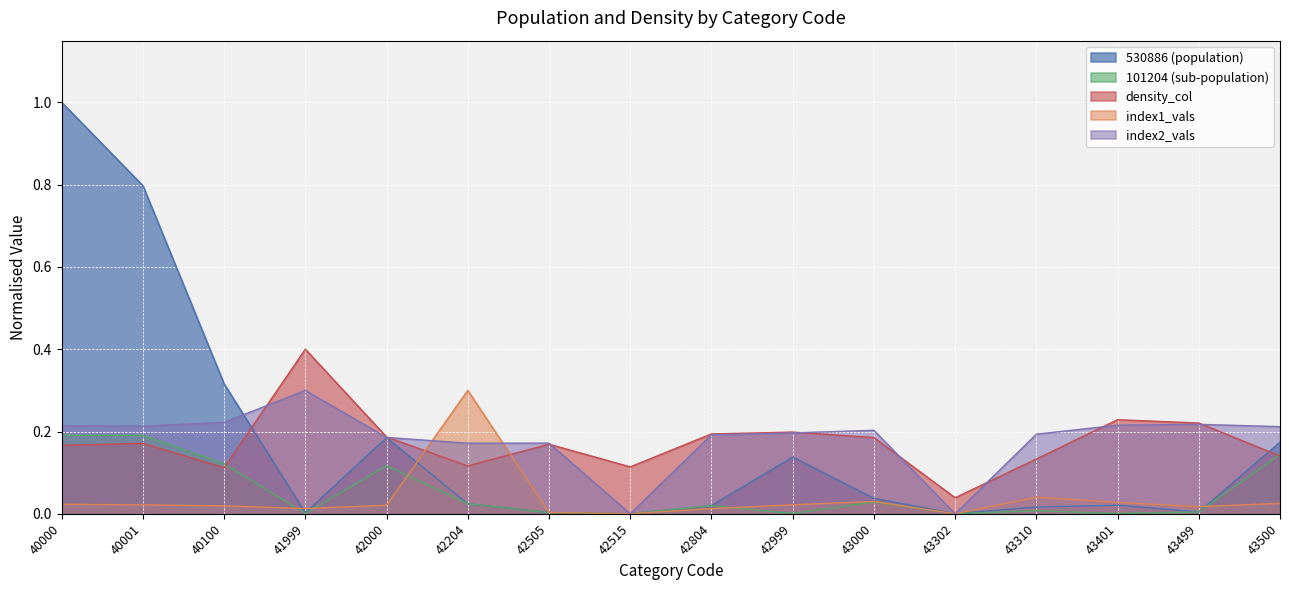

Is it true that 101204 equals 0.0 at 43401?

False